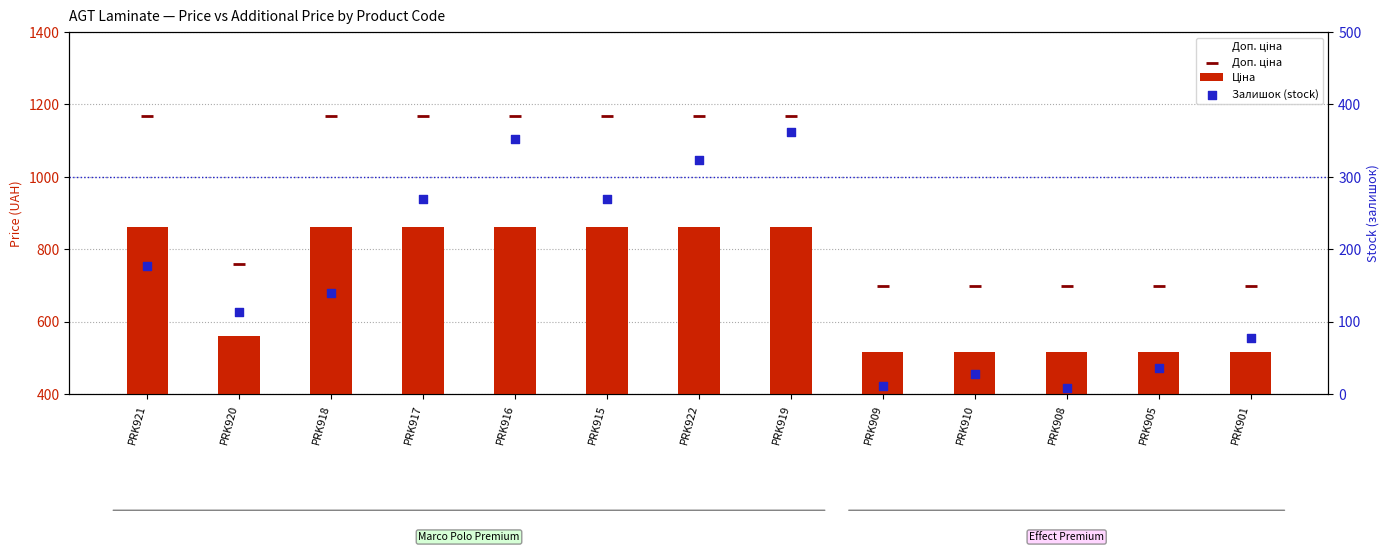

What are all the series names shown in the legend?

Доп. ціна, Ціна, Залишок (stock)